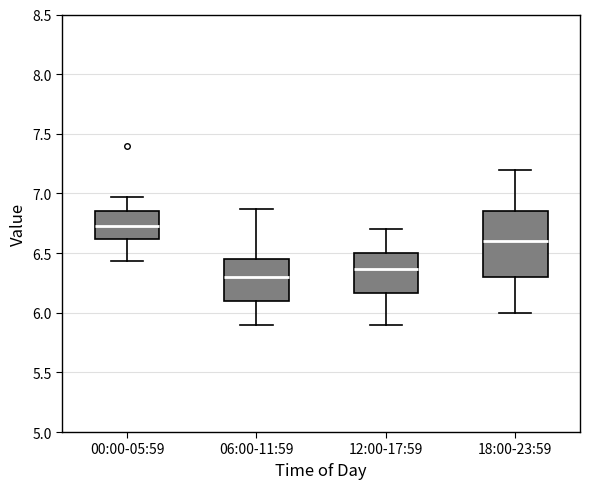

Which box is the tallest, from its lower edge to its upper edge?

18:00-23:59